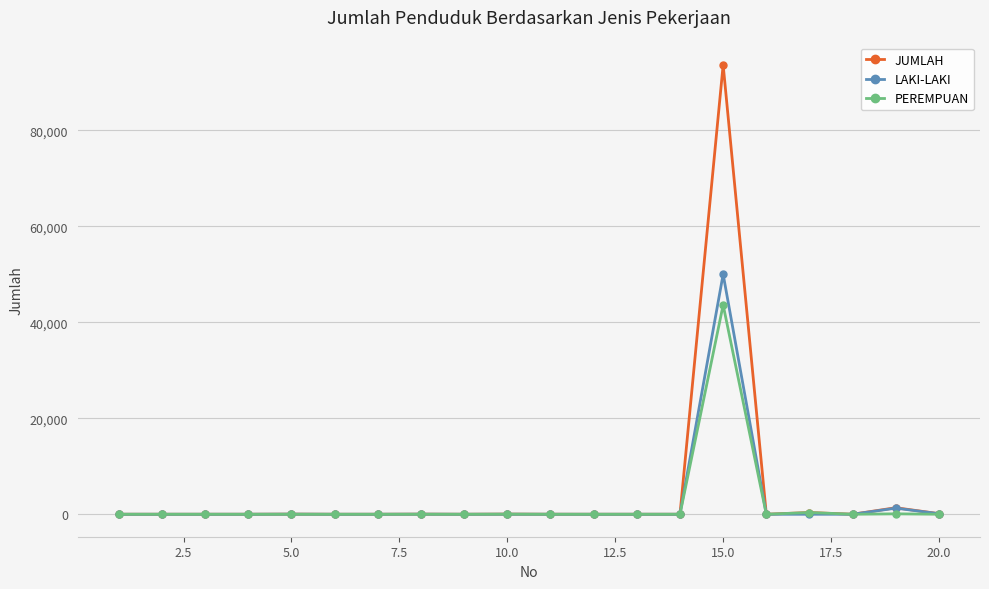

Which series has the largest range (max minus min)?

JUMLAH